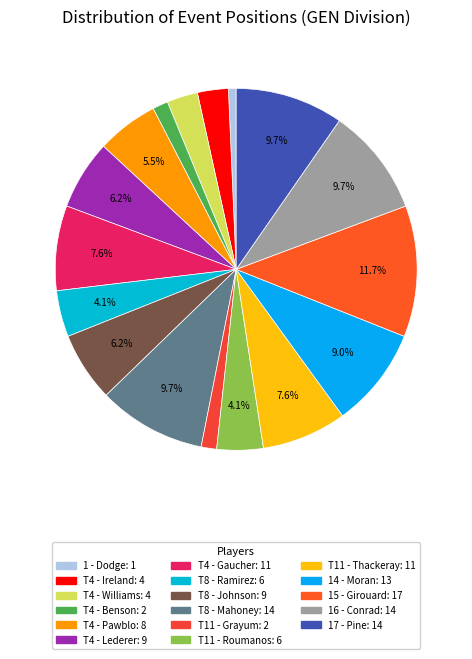

Is there any slice that represents more than half of the pie?

No